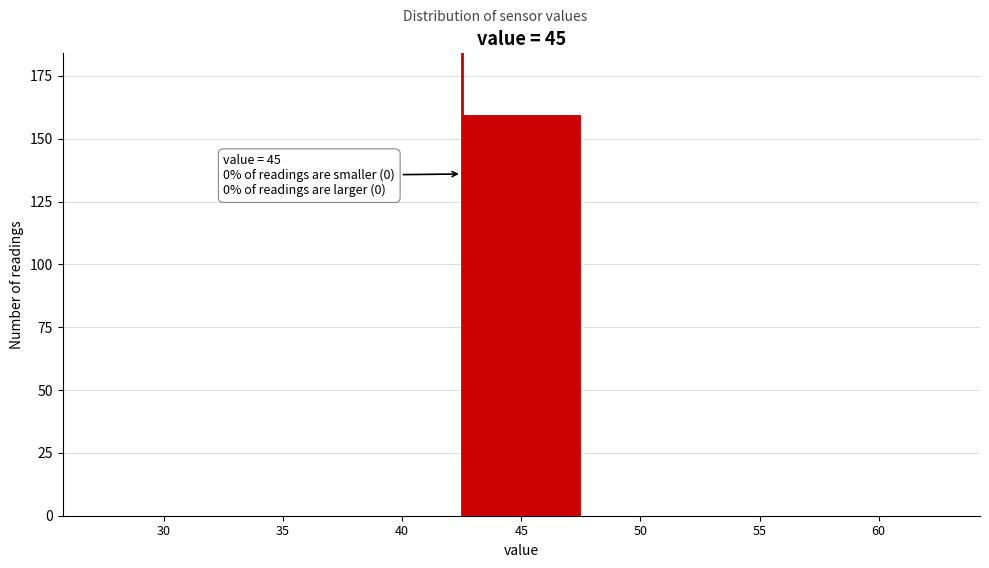

Reading left to right, transcribe all the data shown in this chart.

30=0	35=0	40=0	45=160	50=0	55=0	60=0